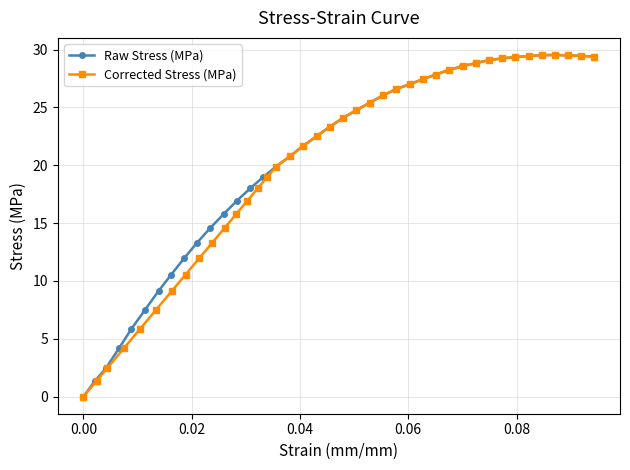

What is the value of the Raw Stress (MPa) point at the 12th from the left?

15.8